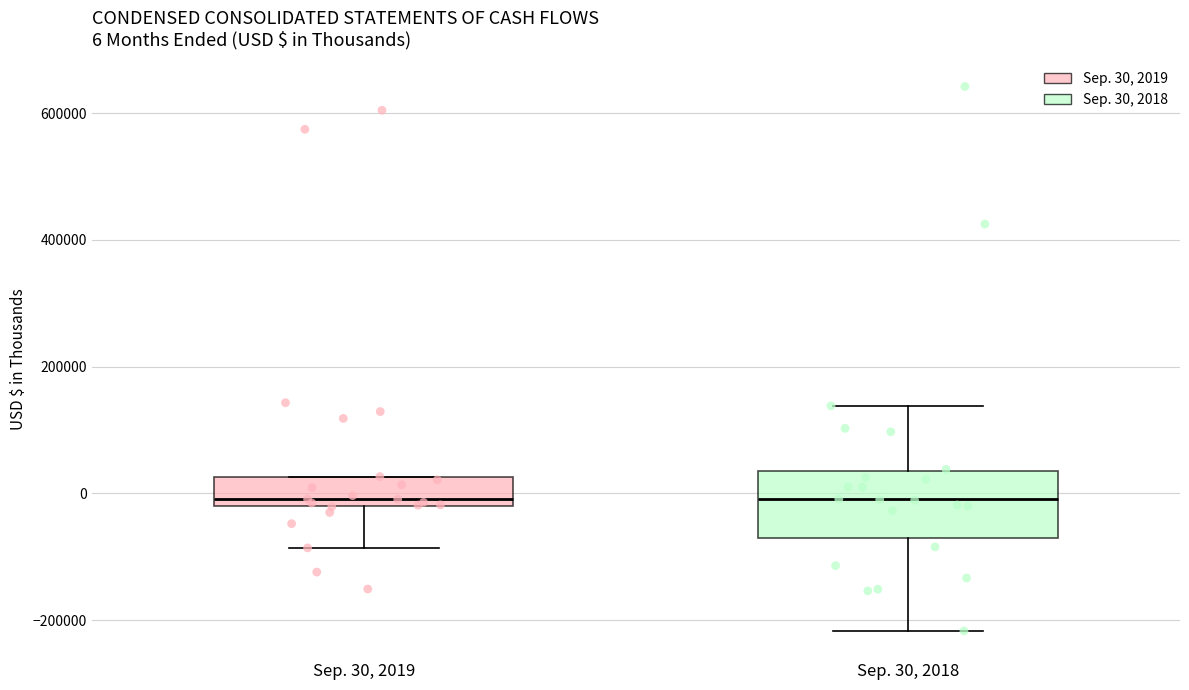

Comparing the boxes themselves (not the whiskers), which one is the tallest?

Sep. 30, 2018